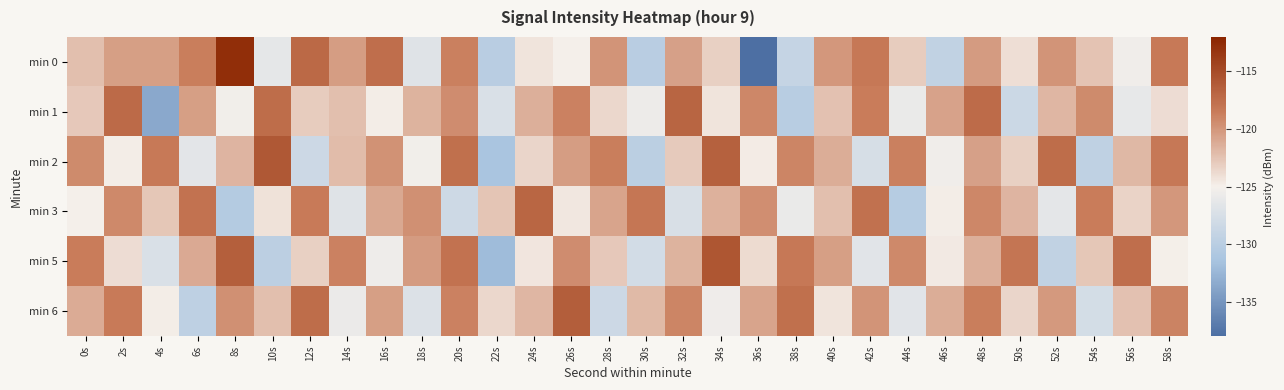

Reading left to right, transcribe all the data shown in this chart.

min 0: 0s=-122.3	2s=-120.4	4s=-120.4	6s=-118.7	8s=-112.8	10s=-126.3	12s=-117.1	14s=-120.3	16s=-117.5	18s=-126.8	20s=-118.7	22s=-130.0	24s=-124.4	26s=-125.0	28s=-119.9	30s=-130.0	32s=-120.5	34s=-123.2	36s=-137.9	38s=-129.0	40s=-120.0	42s=-118.3	44s=-123.1	46s=-129.3	48s=-120.3	50s=-124.0	52s=-119.9	54s=-122.5	56s=-125.4	58s=-118.4
min 1: 0s=-122.8	2s=-117.2	4s=-133.6	6s=-120.5	8s=-125.3	10s=-117.5	12s=-123.0	14s=-122.3	16s=-124.9	18s=-121.6	20s=-119.5	22s=-127.3	24s=-121.4	26s=-118.9	28s=-123.6	30s=-125.7	32s=-116.8	34s=-124.3	36s=-119.2	38s=-130.1	40s=-122.4	42s=-118.6	44s=-125.9	46s=-120.7	48s=-117.3	50s=-128.5	52s=-121.8	54s=-119.4	56s=-126.2	58s=-123.9
min 2: 0s=-119.4	2s=-124.8	4s=-118.3	6s=-126.5	8s=-121.7	10s=-115.9	12s=-128.4	14s=-122.1	16s=-119.8	18s=-125.3	20s=-117.6	22s=-131.2	24s=-123.5	26s=-120.4	28s=-118.7	30s=-129.8	32s=-122.9	34s=-116.5	36s=-124.7	38s=-119.1	40s=-121.3	42s=-127.6	44s=-118.8	46s=-125.4	48s=-120.6	50s=-123.2	52s=-117.4	54s=-129.5	56s=-121.9	58s=-118.2
min 3: 0s=-125.1	2s=-119.3	4s=-122.7	6s=-117.8	8s=-130.4	10s=-124.2	12s=-118.5	14s=-126.8	16s=-121.0	18s=-119.7	20s=-128.3	22s=-122.6	24s=-116.9	26s=-124.5	28s=-120.8	30s=-118.1	32s=-127.4	34s=-121.5	36s=-119.6	38s=-125.9	40s=-122.3	42s=-117.7	44s=-130.2	46s=-124.8	48s=-119.2	50s=-121.7	52s=-126.4	54s=-118.6	56s=-123.4	58s=-120.1
min 5: 0s=-118.6	2s=-123.9	4s=-127.3	6s=-121.1	8s=-116.4	10s=-129.7	12s=-123.2	14s=-118.9	16s=-125.6	18s=-120.3	20s=-117.8	22s=-132.1	24s=-124.4	26s=-119.5	28s=-122.8	30s=-127.9	32s=-121.6	34s=-115.7	36s=-123.8	38s=-118.2	40s=-120.5	42s=-126.7	44s=-119.3	46s=-124.6	48s=-121.4	50s=-118.0	52s=-129.3	54s=-122.7	56s=-117.5	58s=-124.9
min 6: 0s=-121.2	2s=-118.5	4s=-124.8	6s=-129.6	8s=-119.7	10s=-122.3	12s=-117.4	14s=-125.8	16s=-120.5	18s=-127.1	20s=-118.9	22s=-123.6	24s=-121.8	26s=-116.3	28s=-128.4	30s=-122.0	32s=-119.1	34s=-125.5	36s=-120.8	38s=-117.6	40s=-124.3	42s=-119.9	44s=-126.7	46s=-121.3	48s=-118.7	50s=-123.5	52s=-120.2	54s=-127.8	56s=-122.4	58s=-119.0